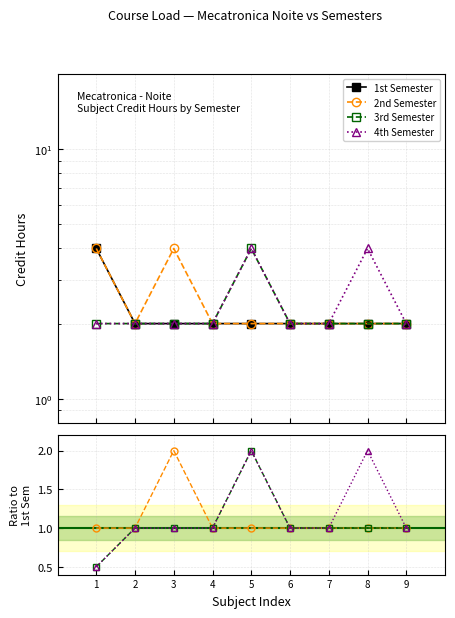

The 1st Semester series shows 1.0 at 2. True or false?

False